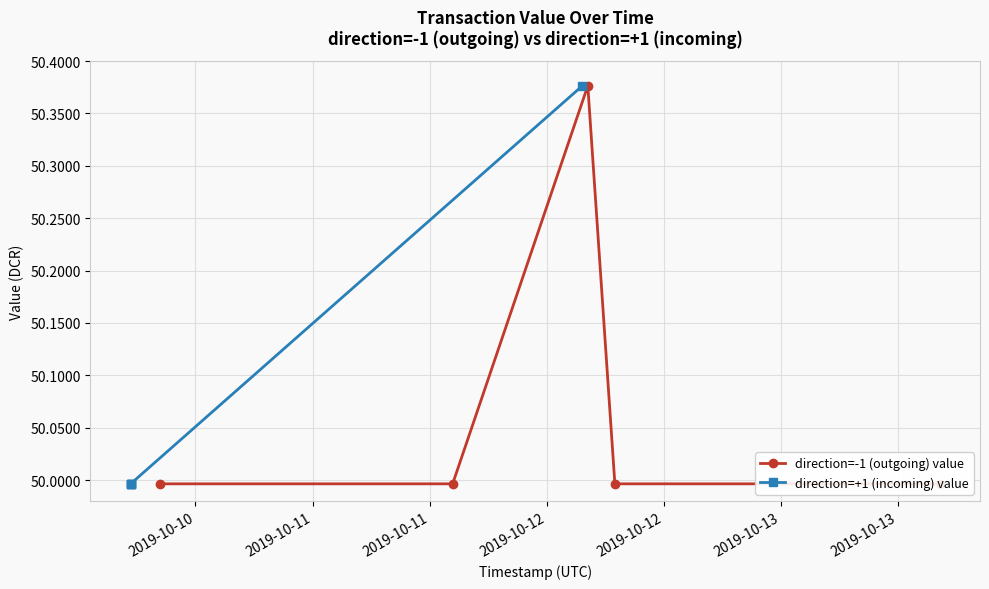

What is the greatest value displayed?

50.4